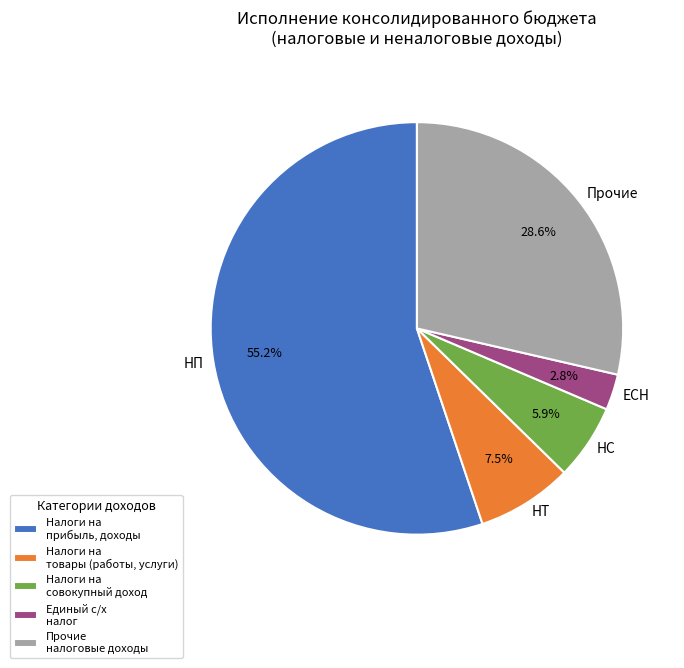

Count the number of slices in the pie.

5